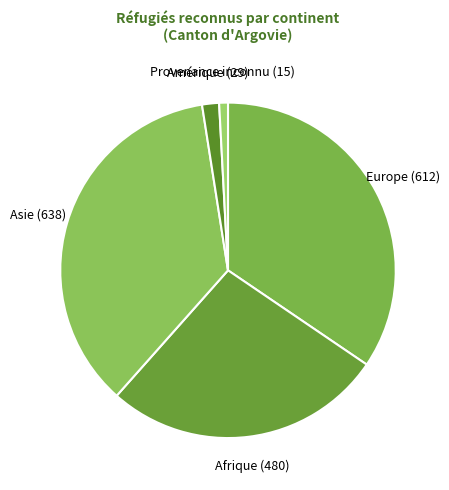

Between Provenance inconnu and Amérique, which is larger?

Amérique